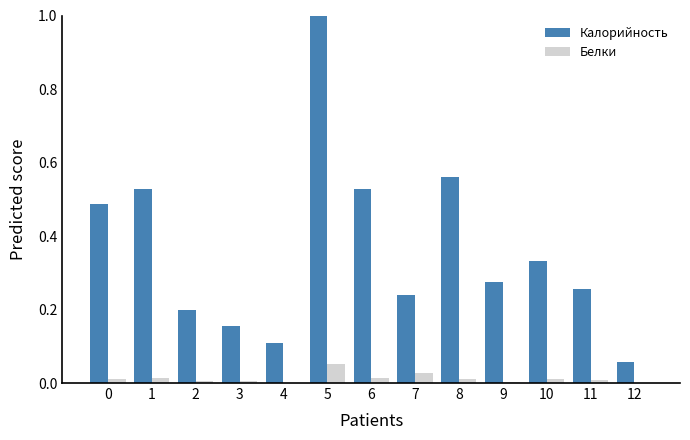

At which category is the sum across all series the highest?

5